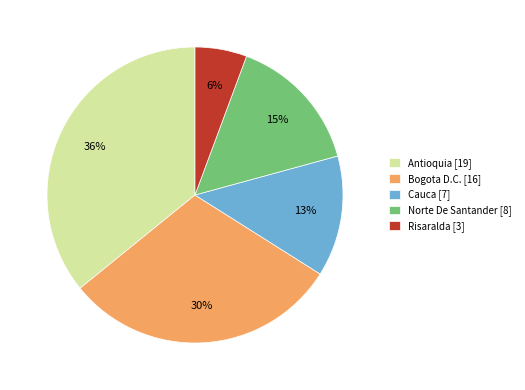

Is there any slice that represents more than half of the pie?

No